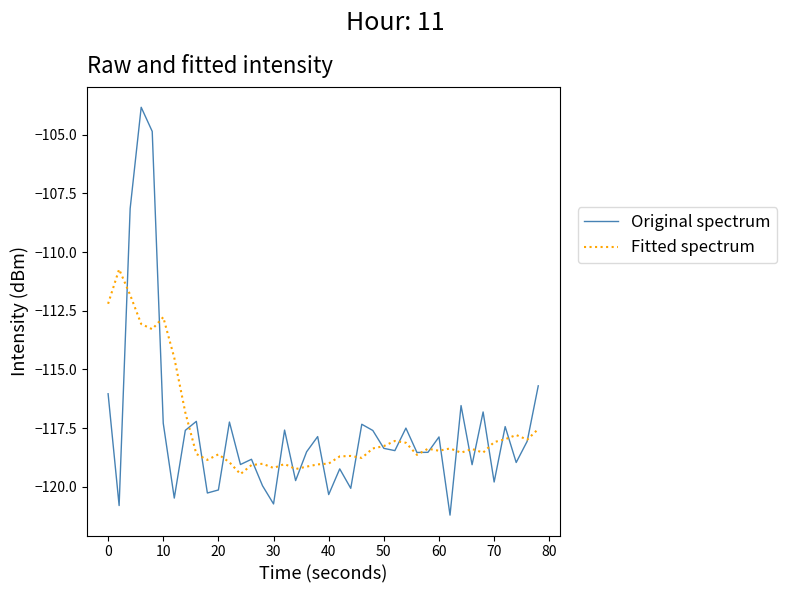

What is the minimum value shown in the chart?

-121.2